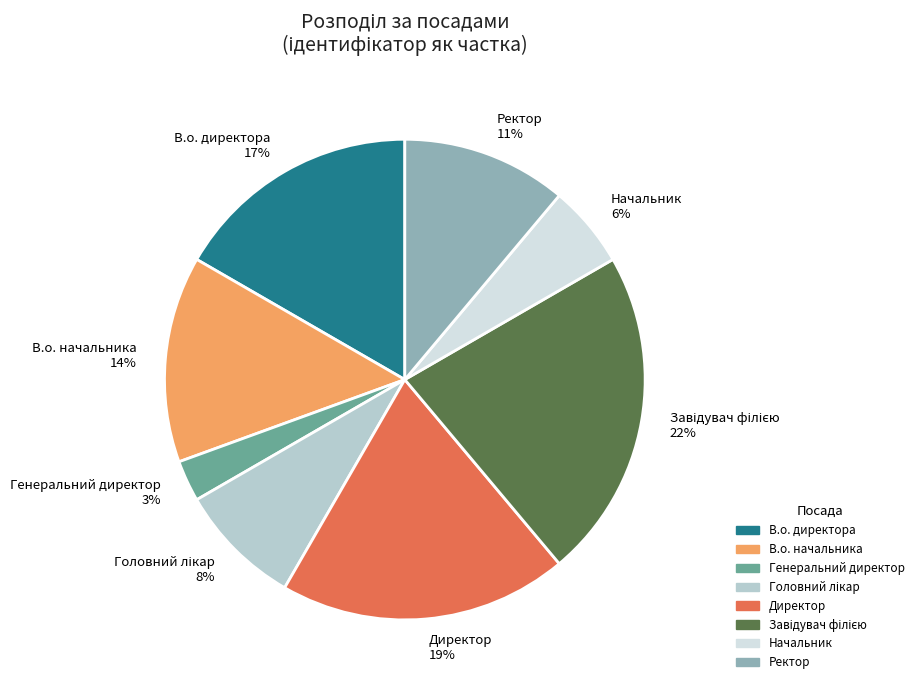

What percentage is the Генеральний директор slice, to the nearest percent?

3%